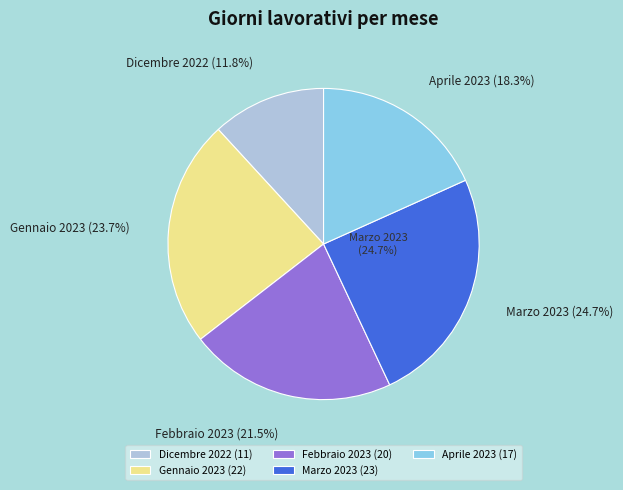

Which slice is the largest?

Marzo 2023